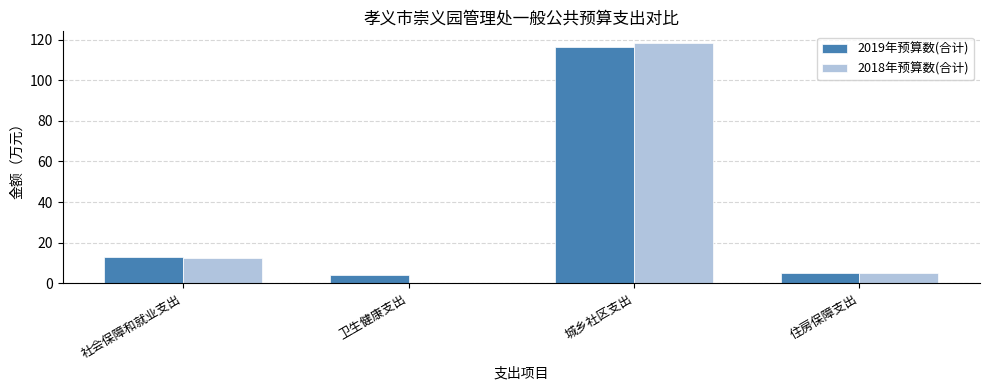

What is the total value across all series at 社会保障和就业支出?

25.6